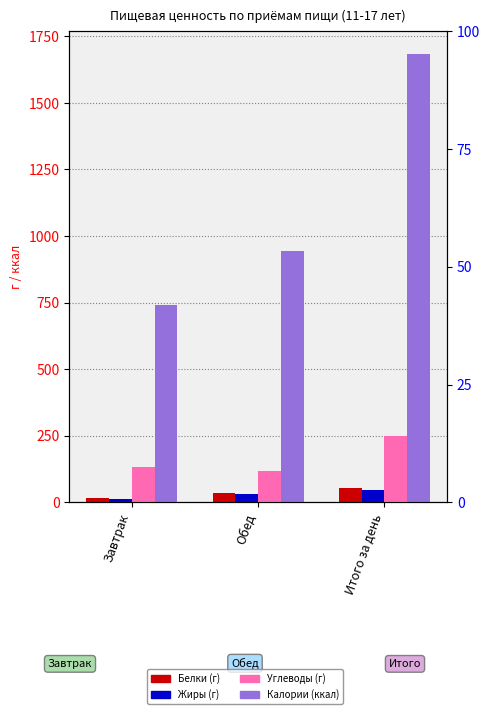

At how many categories does at least one series exceed 1105?

1